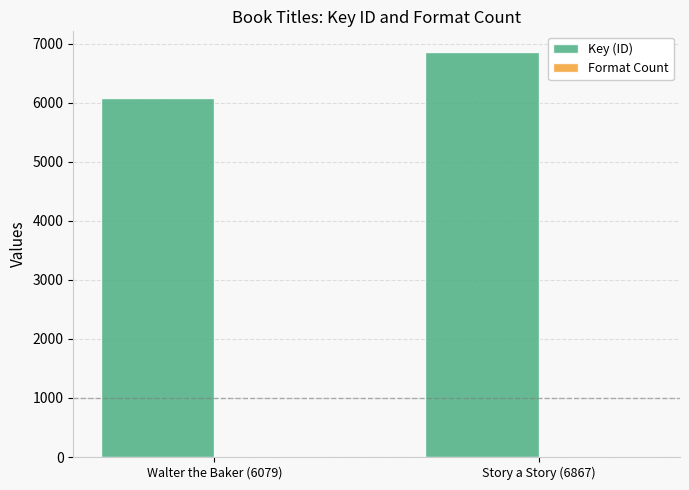

Which series changed the most between Walter the Baker (6079) and Story a Story (6867)?

Key (ID)